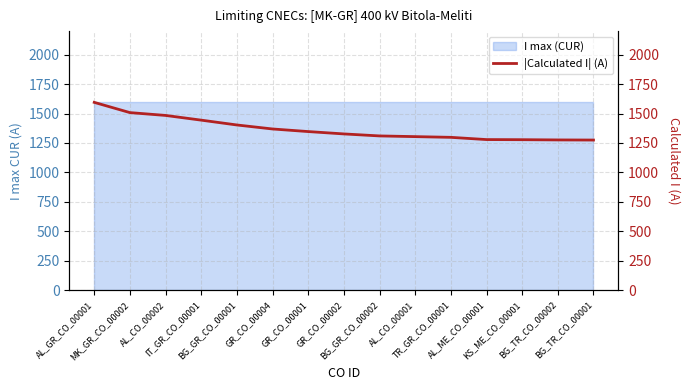

What is the sum of all values?

20497